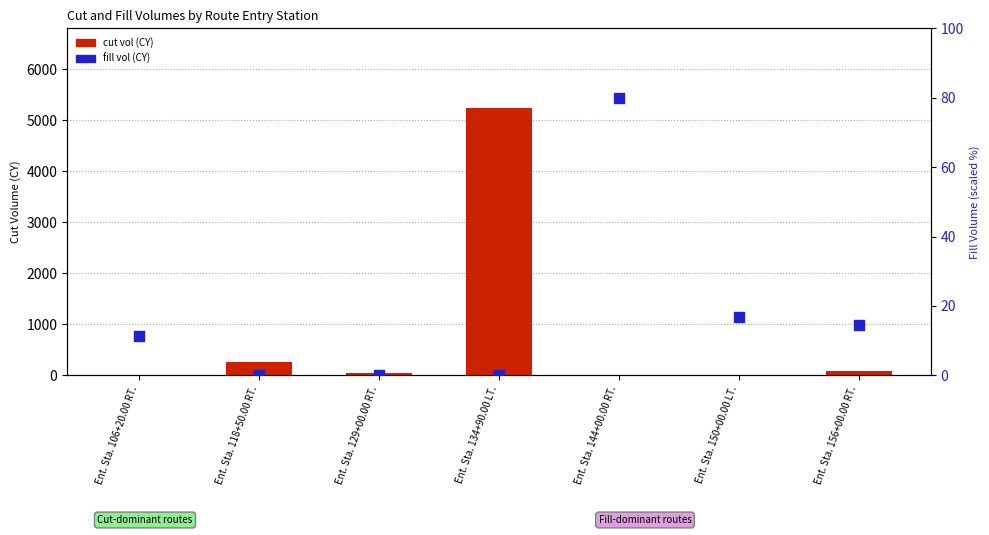

Which series has the largest Y range (max minus min)?

cut vol (CY)